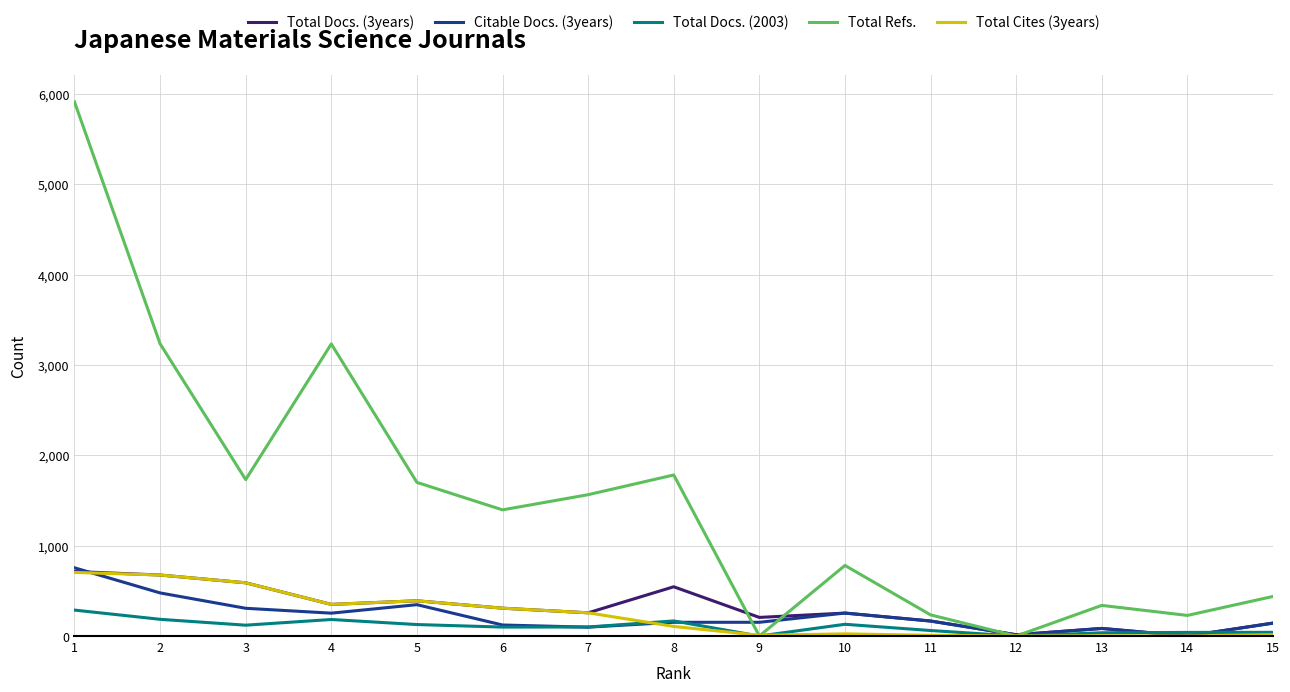

Which series has the largest total across all categories?

Total Refs.